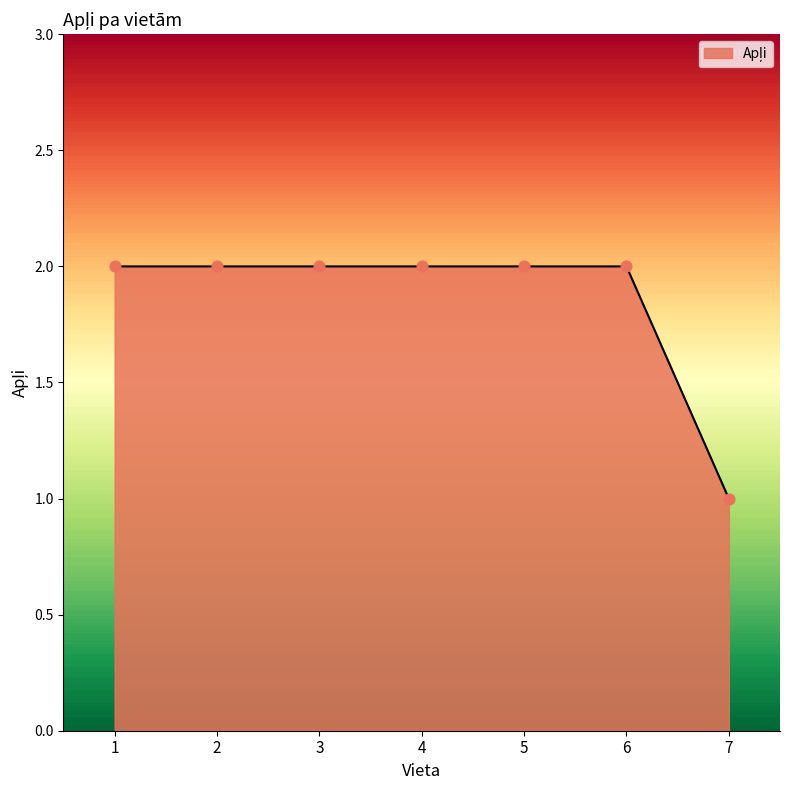

Approximately how many times larger is the value at 7 compared to 6?

0.5